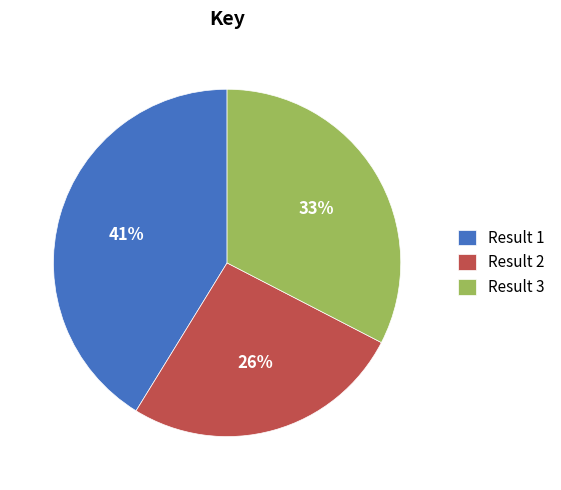

True or false: Result 2 accounts for 26% of the total.

True